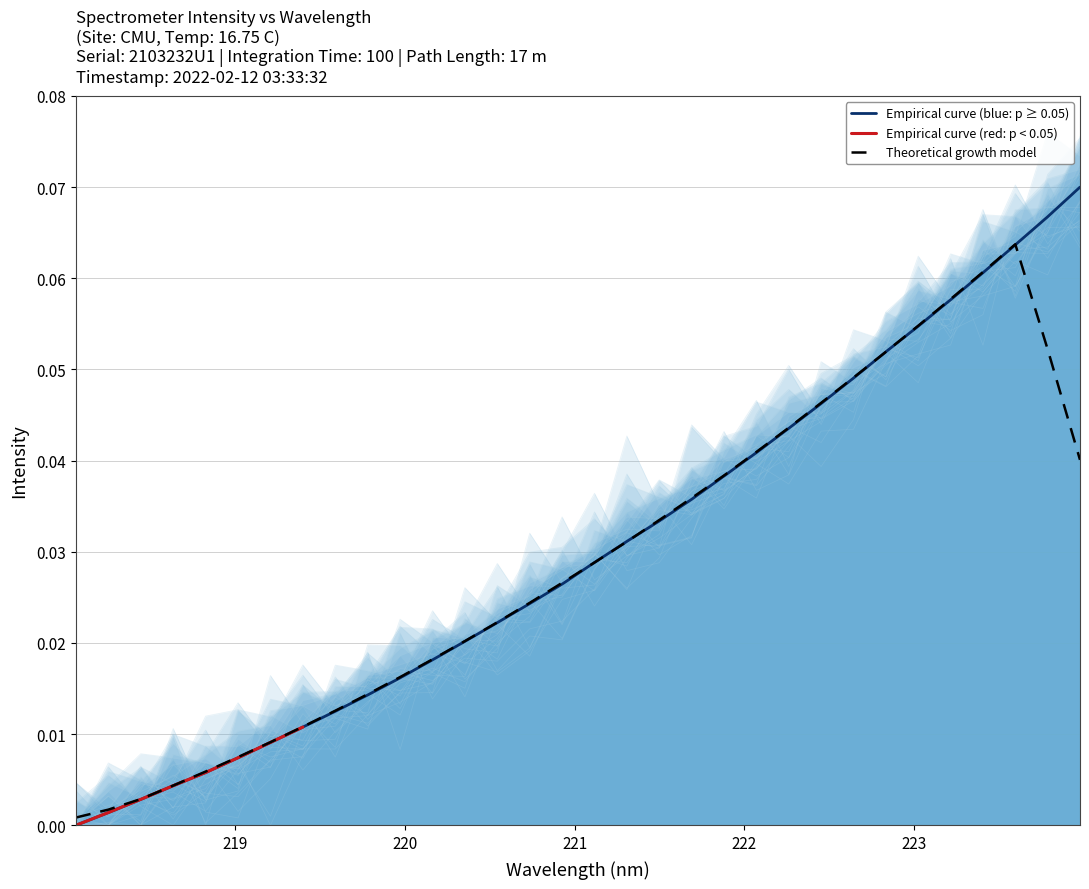

Is it true that the value at 15 is 0.0?

False